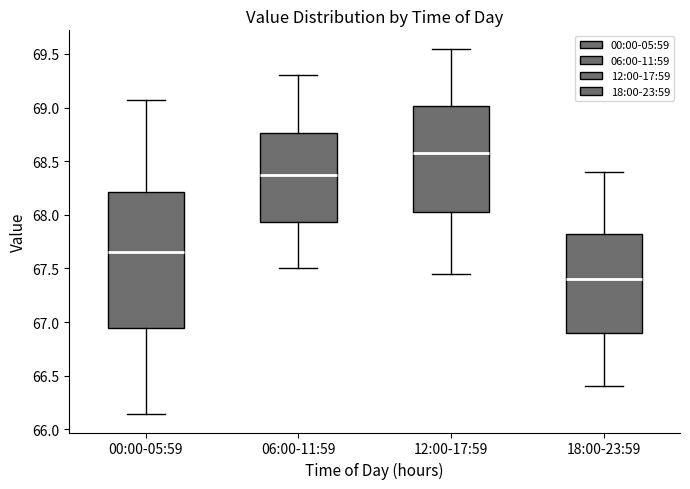

Which box has the lowest median line?

18:00-23:59